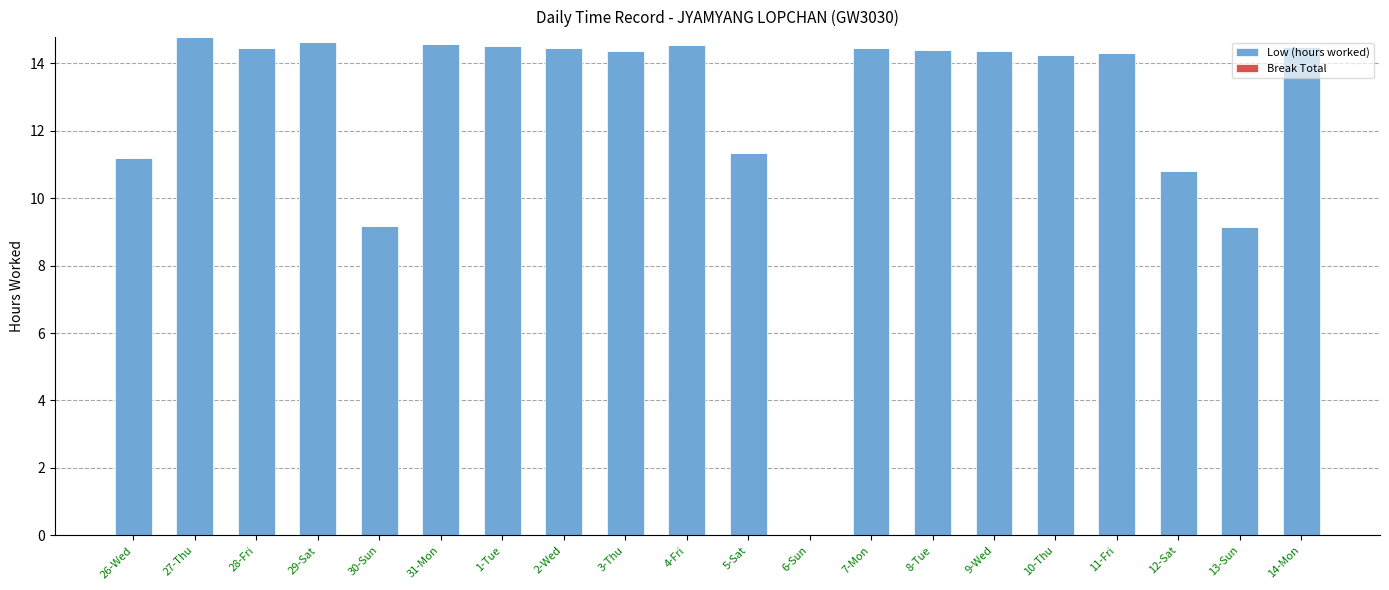

What is the ratio of the value at 13-Sun to the value at 12-Sat?

0.8